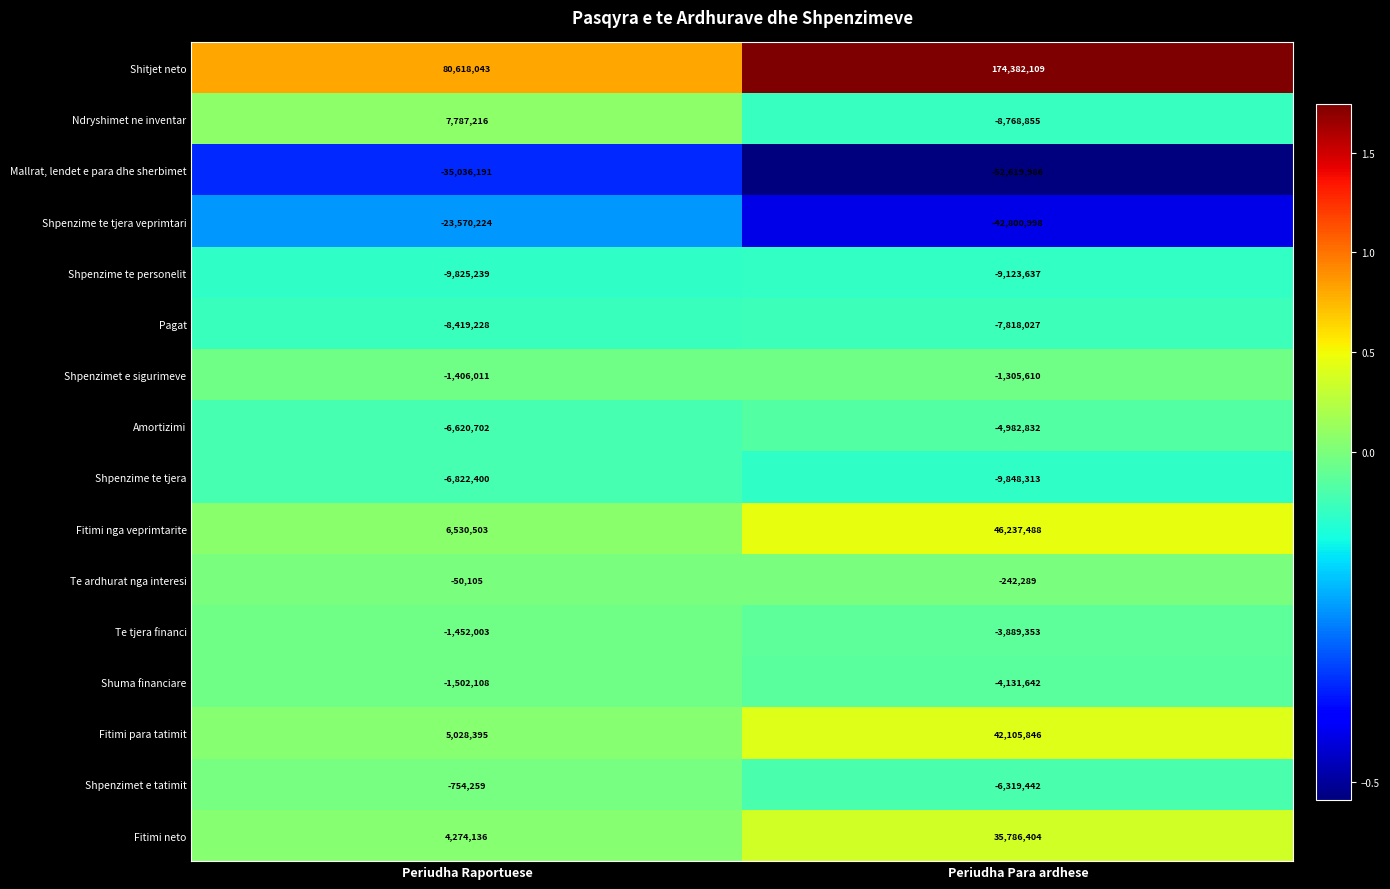

Which series has the largest range (max minus min)?

Shitjet neto